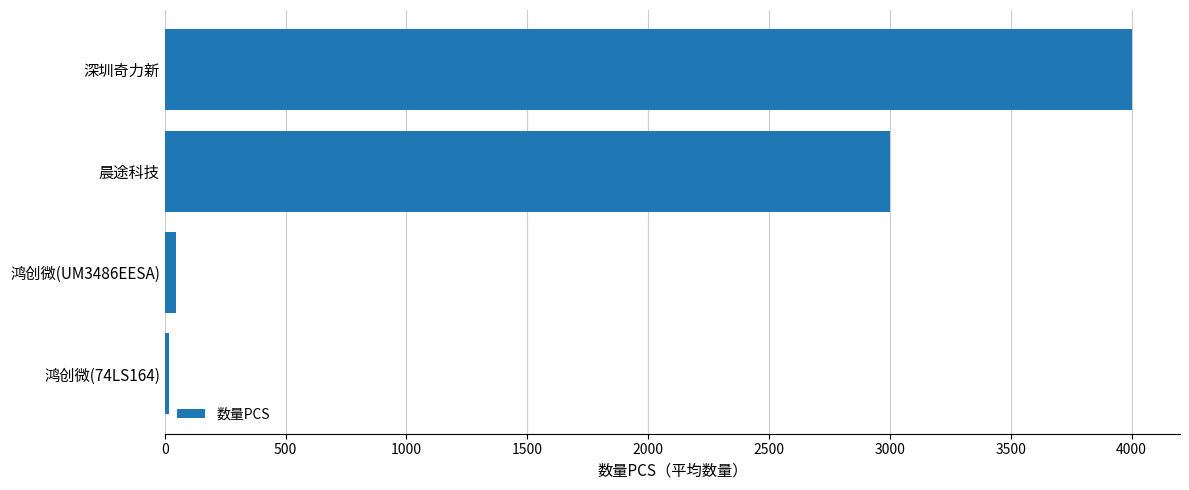

How many bars are there in total?

4